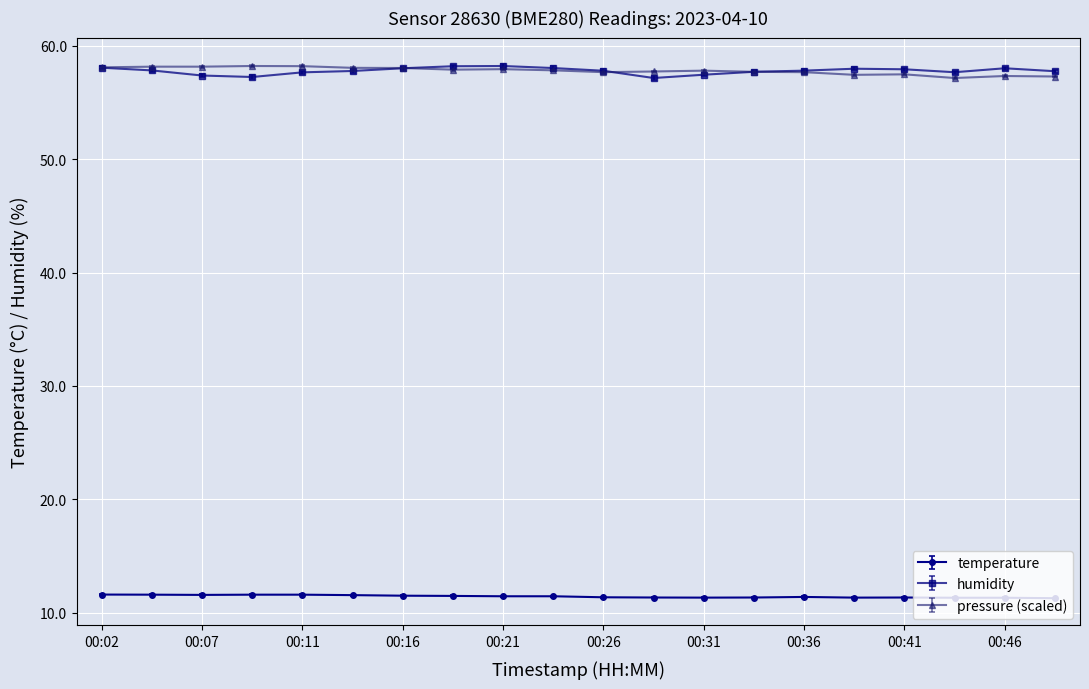

What is the lowest value of the pressure (scaled) series?

57.2